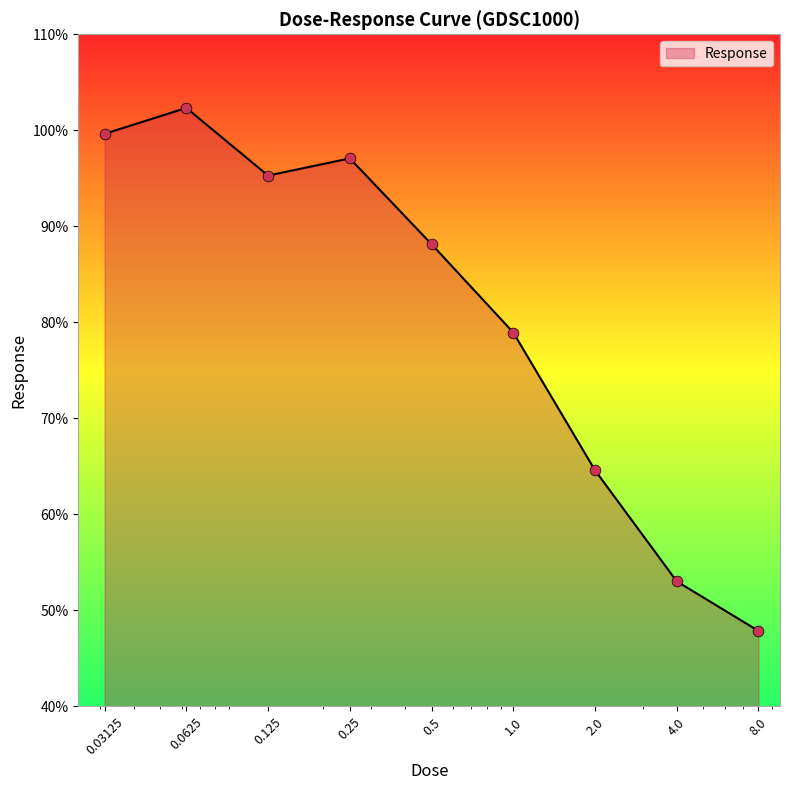

What is the difference between the maximum and minimum values?

54.5